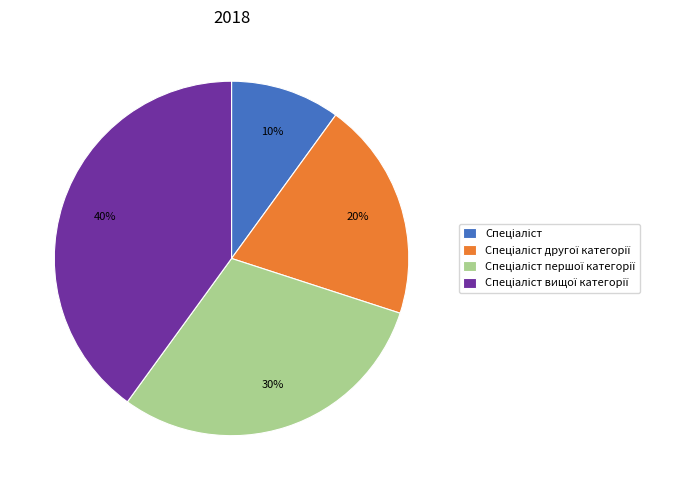

To the nearest percent, what is the difference between the largest and smallest slice percentages?

30%